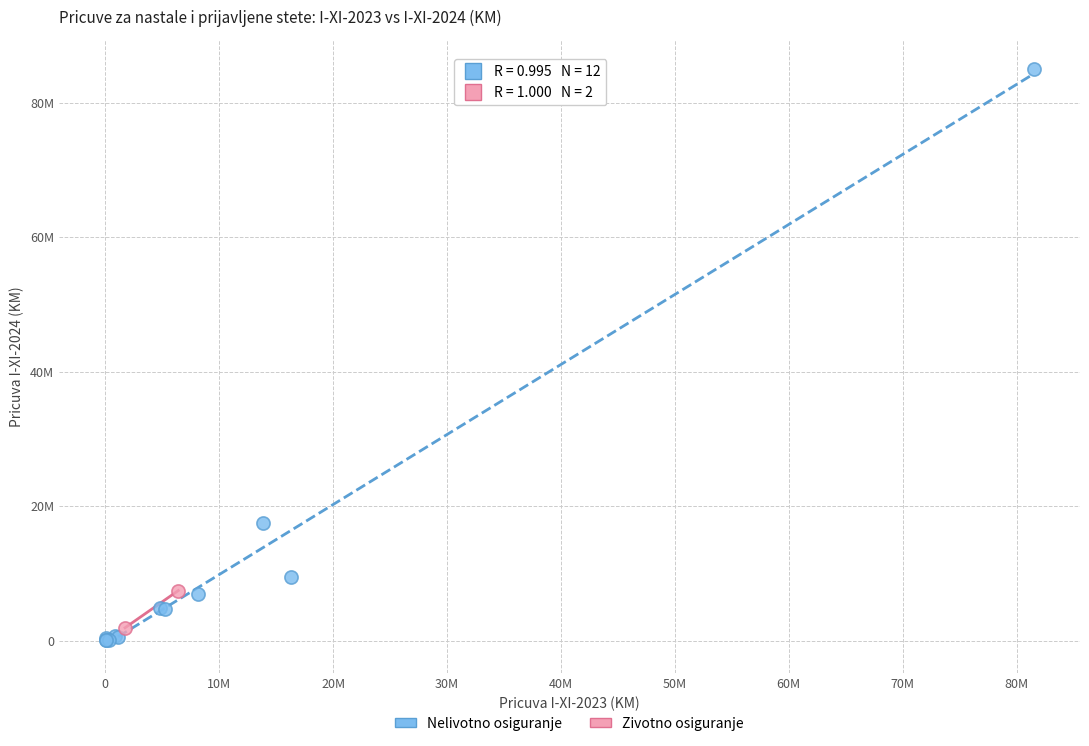

What are all the series names shown in the legend?

Nelivotno osiguranje, Zivotno osiguranje